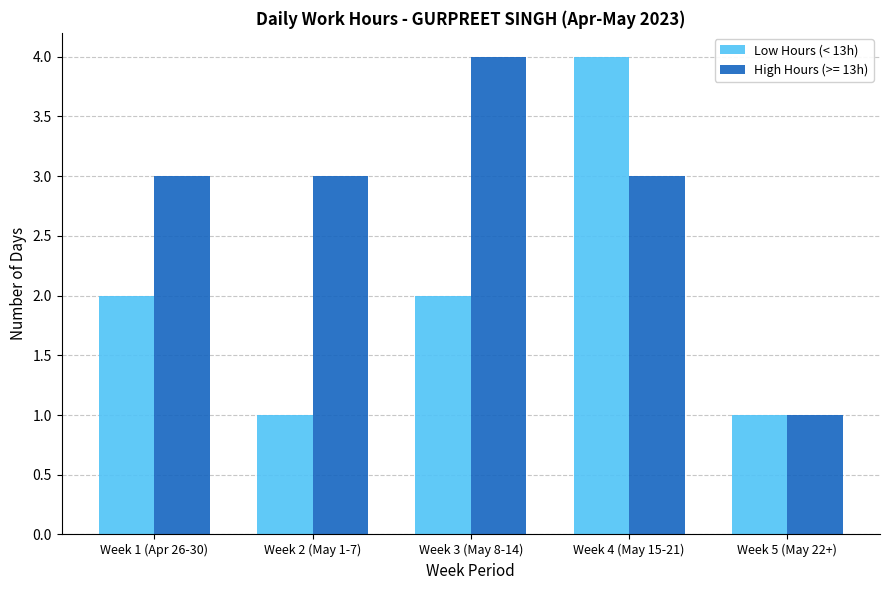

Rank the series at Week 1 (Apr 26-30) from highest to lowest value.

High Hours (>= 13h), Low Hours (< 13h)